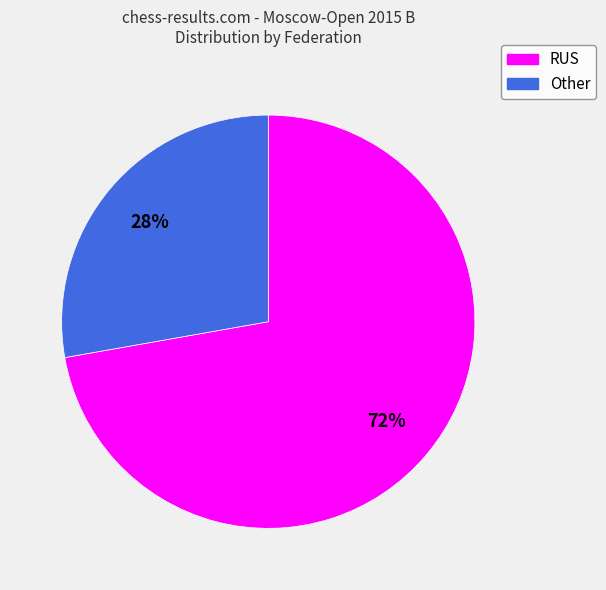

What is the largest slice in the pie chart?

RUS